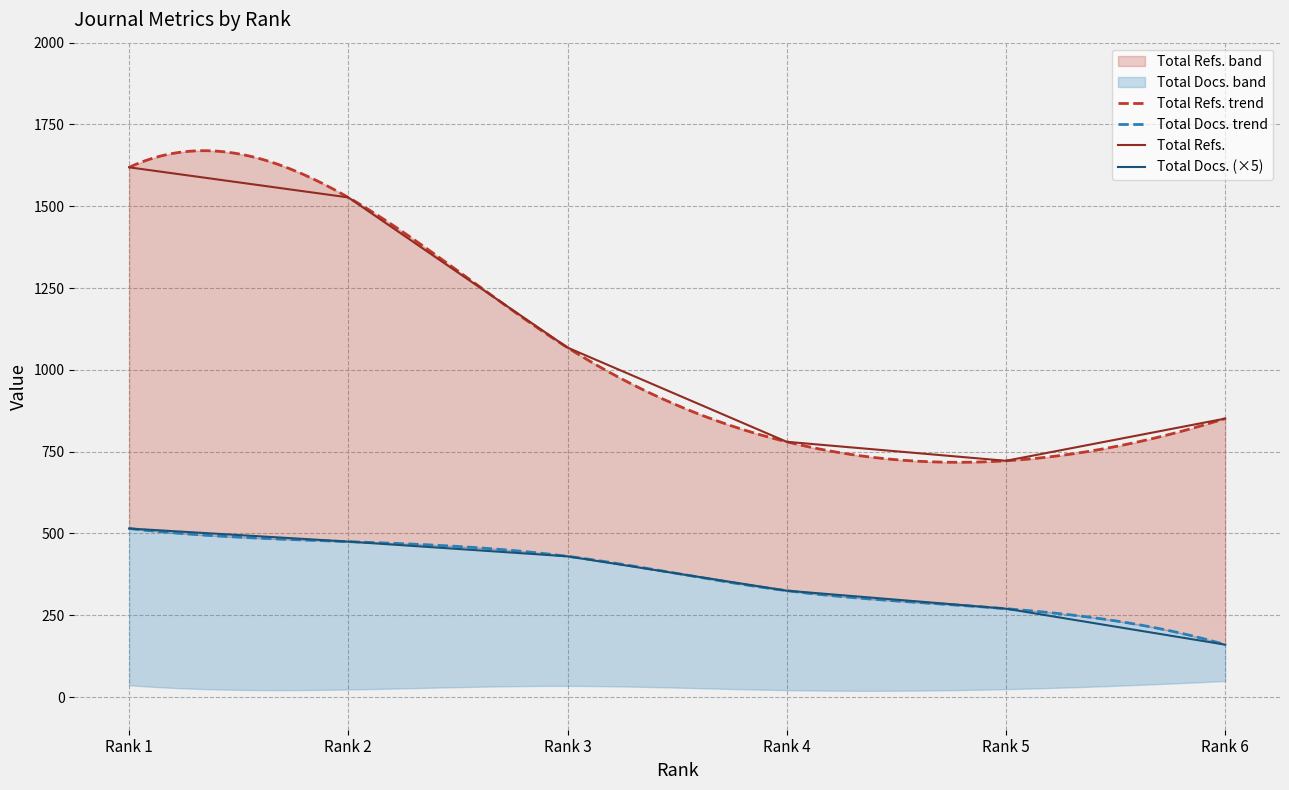

Does the chart have visible grid lines?

Yes